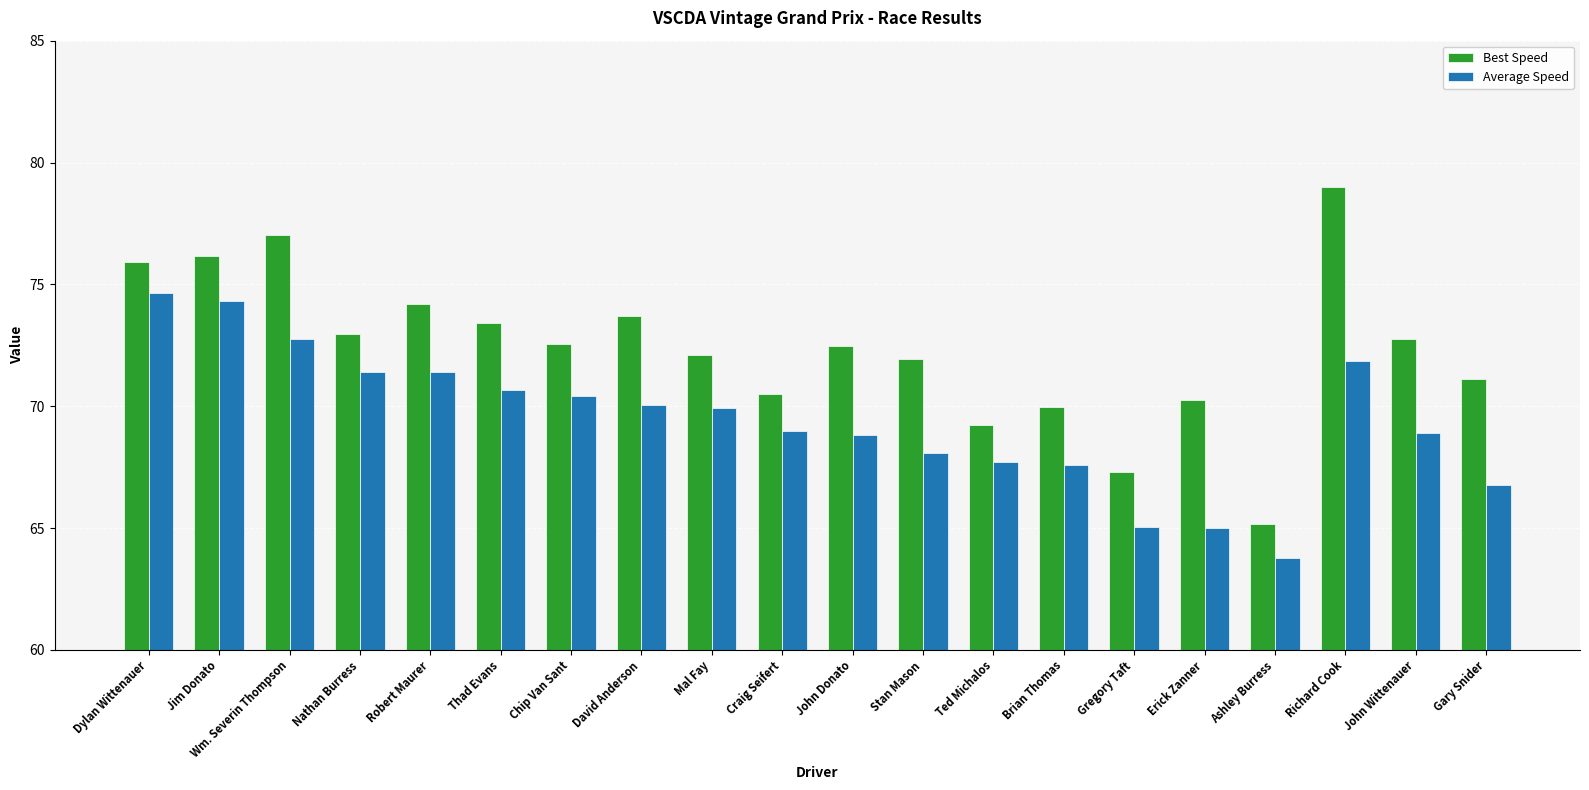

What is the spread (max minus min) of values at Gregory Taft?

2.3